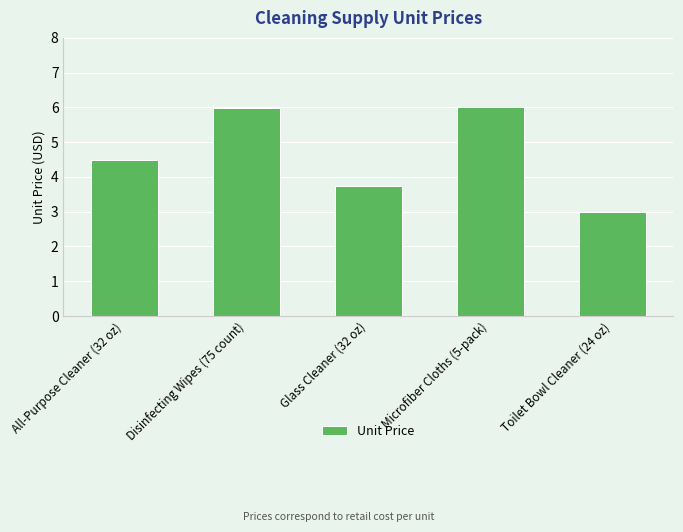

What is the value of the 4th bar from the left?

6.0